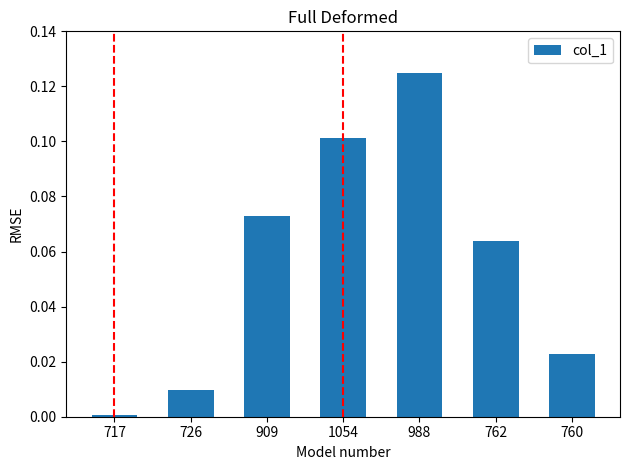

What is the label of the 4th bar from the right?

1054